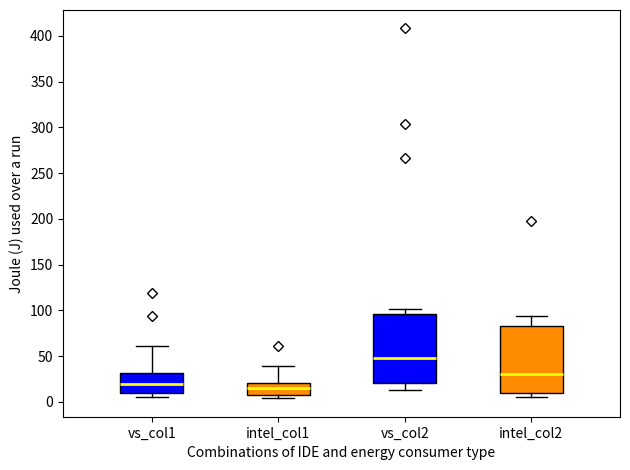

Where is the upper edge of the box for intel_col2 on the y-axis? The values are not printed on the chart, so give them approximately, as read against the axis.

85